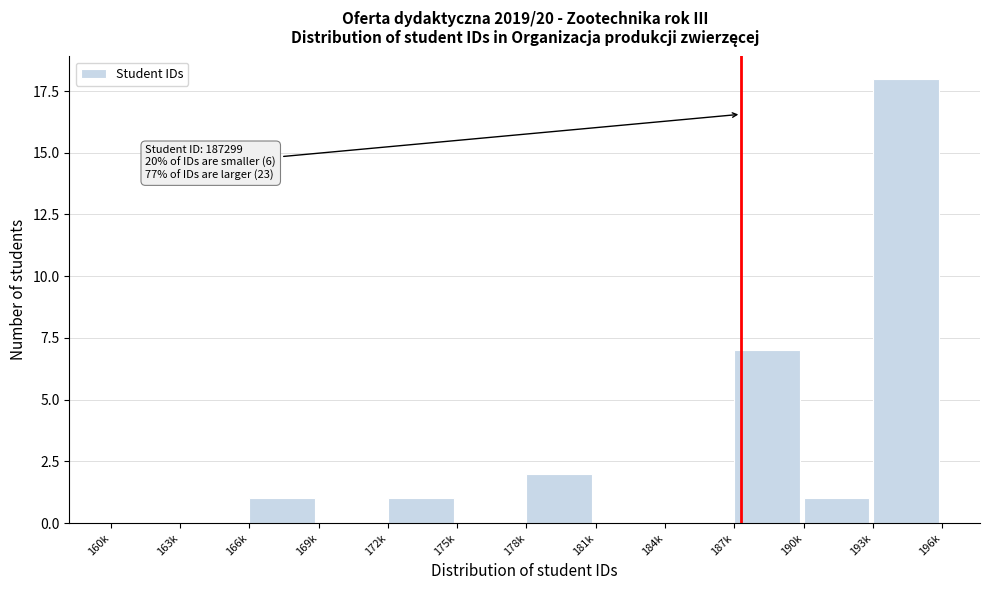

Reading left to right, what are all the values shown in this chart?

160k=0	163k=0	166k=1	169k=0	172k=1	175k=0	178k=2	181k=0	184k=0	187k=7	190k=1	193k=18